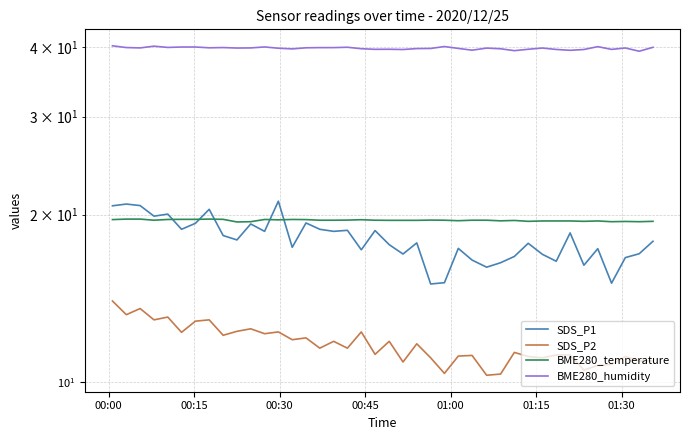

What is the difference between the second highest and second lowest values in the BME280_temperature series?

0.2